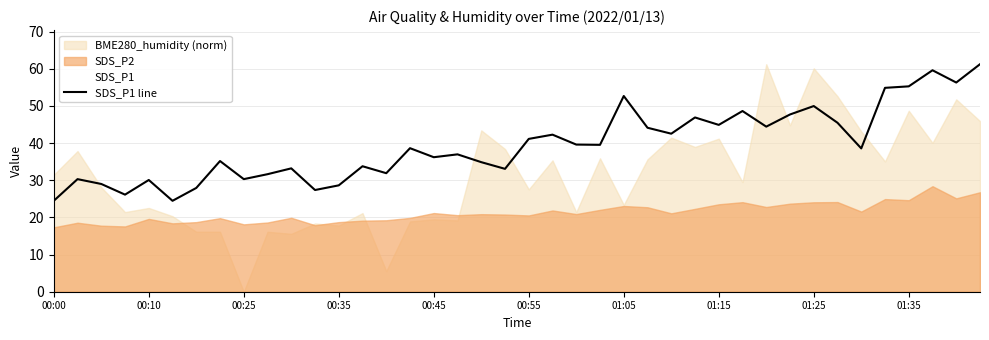

How many data points are less than 38?

19